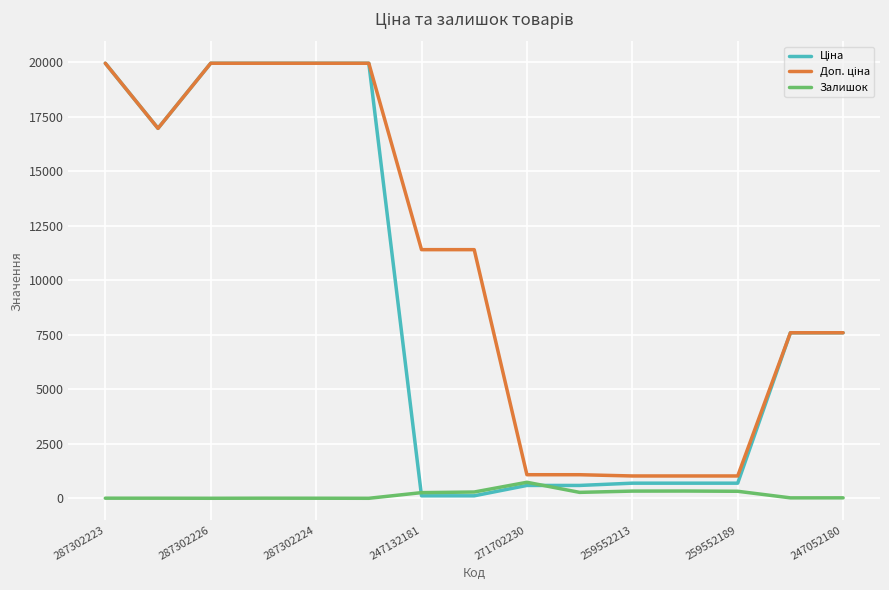

What is the maximum value shown in the chart?

19964.2